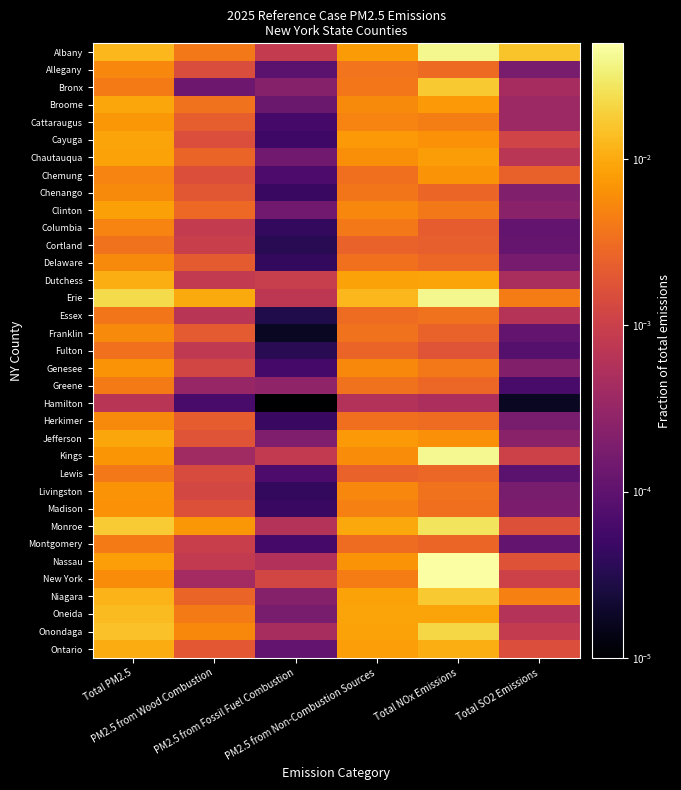

Reading left to right, what are all the values shown in this chart?

Albany: Total PM2.5=0.0	PM2.5 from Wood Combustion=0.0	PM2.5 from Fossil Fuel Combustion=0.0	PM2.5 from Non-Combustion Sources=0.0	Total NOx Emissions=0.0	Total SO2 Emissions=0.0
Allegany: Total PM2.5=0.0	PM2.5 from Wood Combustion=0.0	PM2.5 from Fossil Fuel Combustion=0.0	PM2.5 from Non-Combustion Sources=0.0	Total NOx Emissions=0.0	Total SO2 Emissions=0.0
Bronx: Total PM2.5=0.0	PM2.5 from Wood Combustion=0.0	PM2.5 from Fossil Fuel Combustion=0.0	PM2.5 from Non-Combustion Sources=0.0	Total NOx Emissions=0.0	Total SO2 Emissions=0.0
Broome: Total PM2.5=0.0	PM2.5 from Wood Combustion=0.0	PM2.5 from Fossil Fuel Combustion=0.0	PM2.5 from Non-Combustion Sources=0.0	Total NOx Emissions=0.0	Total SO2 Emissions=0.0
Cattaraugus: Total PM2.5=0.0	PM2.5 from Wood Combustion=0.0	PM2.5 from Fossil Fuel Combustion=0.0	PM2.5 from Non-Combustion Sources=0.0	Total NOx Emissions=0.0	Total SO2 Emissions=0.0
Cayuga: Total PM2.5=0.0	PM2.5 from Wood Combustion=0.0	PM2.5 from Fossil Fuel Combustion=0.0	PM2.5 from Non-Combustion Sources=0.0	Total NOx Emissions=0.0	Total SO2 Emissions=0.0
Chautauqua: Total PM2.5=0.0	PM2.5 from Wood Combustion=0.0	PM2.5 from Fossil Fuel Combustion=0.0	PM2.5 from Non-Combustion Sources=0.0	Total NOx Emissions=0.0	Total SO2 Emissions=0.0
Chemung: Total PM2.5=0.0	PM2.5 from Wood Combustion=0.0	PM2.5 from Fossil Fuel Combustion=0.0	PM2.5 from Non-Combustion Sources=0.0	Total NOx Emissions=0.0	Total SO2 Emissions=0.0
Chenango: Total PM2.5=0.0	PM2.5 from Wood Combustion=0.0	PM2.5 from Fossil Fuel Combustion=0.0	PM2.5 from Non-Combustion Sources=0.0	Total NOx Emissions=0.0	Total SO2 Emissions=0.0
Clinton: Total PM2.5=0.0	PM2.5 from Wood Combustion=0.0	PM2.5 from Fossil Fuel Combustion=0.0	PM2.5 from Non-Combustion Sources=0.0	Total NOx Emissions=0.0	Total SO2 Emissions=0.0
Columbia: Total PM2.5=0.0	PM2.5 from Wood Combustion=0.0	PM2.5 from Fossil Fuel Combustion=0.0	PM2.5 from Non-Combustion Sources=0.0	Total NOx Emissions=0.0	Total SO2 Emissions=0.0
Cortland: Total PM2.5=0.0	PM2.5 from Wood Combustion=0.0	PM2.5 from Fossil Fuel Combustion=0.0	PM2.5 from Non-Combustion Sources=0.0	Total NOx Emissions=0.0	Total SO2 Emissions=0.0
Delaware: Total PM2.5=0.0	PM2.5 from Wood Combustion=0.0	PM2.5 from Fossil Fuel Combustion=0.0	PM2.5 from Non-Combustion Sources=0.0	Total NOx Emissions=0.0	Total SO2 Emissions=0.0
Dutchess: Total PM2.5=0.0	PM2.5 from Wood Combustion=0.0	PM2.5 from Fossil Fuel Combustion=0.0	PM2.5 from Non-Combustion Sources=0.0	Total NOx Emissions=0.0	Total SO2 Emissions=0.0
Erie: Total PM2.5=0.0	PM2.5 from Wood Combustion=0.0	PM2.5 from Fossil Fuel Combustion=0.0	PM2.5 from Non-Combustion Sources=0.0	Total NOx Emissions=0.0	Total SO2 Emissions=0.0
Essex: Total PM2.5=0.0	PM2.5 from Wood Combustion=0.0	PM2.5 from Fossil Fuel Combustion=0.0	PM2.5 from Non-Combustion Sources=0.0	Total NOx Emissions=0.0	Total SO2 Emissions=0.0
Franklin: Total PM2.5=0.0	PM2.5 from Wood Combustion=0.0	PM2.5 from Fossil Fuel Combustion=0.0	PM2.5 from Non-Combustion Sources=0.0	Total NOx Emissions=0.0	Total SO2 Emissions=0.0
Fulton: Total PM2.5=0.0	PM2.5 from Wood Combustion=0.0	PM2.5 from Fossil Fuel Combustion=0.0	PM2.5 from Non-Combustion Sources=0.0	Total NOx Emissions=0.0	Total SO2 Emissions=0.0
Genesee: Total PM2.5=0.0	PM2.5 from Wood Combustion=0.0	PM2.5 from Fossil Fuel Combustion=0.0	PM2.5 from Non-Combustion Sources=0.0	Total NOx Emissions=0.0	Total SO2 Emissions=0.0
Greene: Total PM2.5=0.0	PM2.5 from Wood Combustion=0.0	PM2.5 from Fossil Fuel Combustion=0.0	PM2.5 from Non-Combustion Sources=0.0	Total NOx Emissions=0.0	Total SO2 Emissions=0.0
Hamilton: Total PM2.5=0.0	PM2.5 from Wood Combustion=0.0	PM2.5 from Fossil Fuel Combustion=0.0	PM2.5 from Non-Combustion Sources=0.0	Total NOx Emissions=0.0	Total SO2 Emissions=0.0
Herkimer: Total PM2.5=0.0	PM2.5 from Wood Combustion=0.0	PM2.5 from Fossil Fuel Combustion=0.0	PM2.5 from Non-Combustion Sources=0.0	Total NOx Emissions=0.0	Total SO2 Emissions=0.0
Jefferson: Total PM2.5=0.0	PM2.5 from Wood Combustion=0.0	PM2.5 from Fossil Fuel Combustion=0.0	PM2.5 from Non-Combustion Sources=0.0	Total NOx Emissions=0.0	Total SO2 Emissions=0.0
Kings: Total PM2.5=0.0	PM2.5 from Wood Combustion=0.0	PM2.5 from Fossil Fuel Combustion=0.0	PM2.5 from Non-Combustion Sources=0.0	Total NOx Emissions=0.0	Total SO2 Emissions=0.0
Lewis: Total PM2.5=0.0	PM2.5 from Wood Combustion=0.0	PM2.5 from Fossil Fuel Combustion=0.0	PM2.5 from Non-Combustion Sources=0.0	Total NOx Emissions=0.0	Total SO2 Emissions=0.0
Livingston: Total PM2.5=0.0	PM2.5 from Wood Combustion=0.0	PM2.5 from Fossil Fuel Combustion=0.0	PM2.5 from Non-Combustion Sources=0.0	Total NOx Emissions=0.0	Total SO2 Emissions=0.0
Madison: Total PM2.5=0.0	PM2.5 from Wood Combustion=0.0	PM2.5 from Fossil Fuel Combustion=0.0	PM2.5 from Non-Combustion Sources=0.0	Total NOx Emissions=0.0	Total SO2 Emissions=0.0
Monroe: Total PM2.5=0.0	PM2.5 from Wood Combustion=0.0	PM2.5 from Fossil Fuel Combustion=0.0	PM2.5 from Non-Combustion Sources=0.0	Total NOx Emissions=0.0	Total SO2 Emissions=0.0
Montgomery: Total PM2.5=0.0	PM2.5 from Wood Combustion=0.0	PM2.5 from Fossil Fuel Combustion=0.0	PM2.5 from Non-Combustion Sources=0.0	Total NOx Emissions=0.0	Total SO2 Emissions=0.0
Nassau: Total PM2.5=0.0	PM2.5 from Wood Combustion=0.0	PM2.5 from Fossil Fuel Combustion=0.0	PM2.5 from Non-Combustion Sources=0.0	Total NOx Emissions=0.0	Total SO2 Emissions=0.0
New York: Total PM2.5=0.0	PM2.5 from Wood Combustion=0.0	PM2.5 from Fossil Fuel Combustion=0.0	PM2.5 from Non-Combustion Sources=0.0	Total NOx Emissions=0.0	Total SO2 Emissions=0.0
Niagara: Total PM2.5=0.0	PM2.5 from Wood Combustion=0.0	PM2.5 from Fossil Fuel Combustion=0.0	PM2.5 from Non-Combustion Sources=0.0	Total NOx Emissions=0.0	Total SO2 Emissions=0.0
Oneida: Total PM2.5=0.0	PM2.5 from Wood Combustion=0.0	PM2.5 from Fossil Fuel Combustion=0.0	PM2.5 from Non-Combustion Sources=0.0	Total NOx Emissions=0.0	Total SO2 Emissions=0.0
Onondaga: Total PM2.5=0.0	PM2.5 from Wood Combustion=0.0	PM2.5 from Fossil Fuel Combustion=0.0	PM2.5 from Non-Combustion Sources=0.0	Total NOx Emissions=0.0	Total SO2 Emissions=0.0
Ontario: Total PM2.5=0.0	PM2.5 from Wood Combustion=0.0	PM2.5 from Fossil Fuel Combustion=0.0	PM2.5 from Non-Combustion Sources=0.0	Total NOx Emissions=0.0	Total SO2 Emissions=0.0